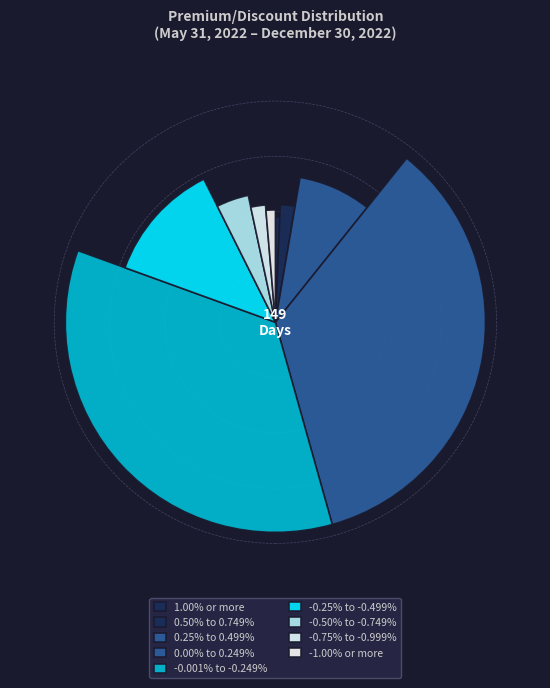

To the nearest percent, what is the combined percentage of -0.25% to -0.499% and -1.00% or more?

13%